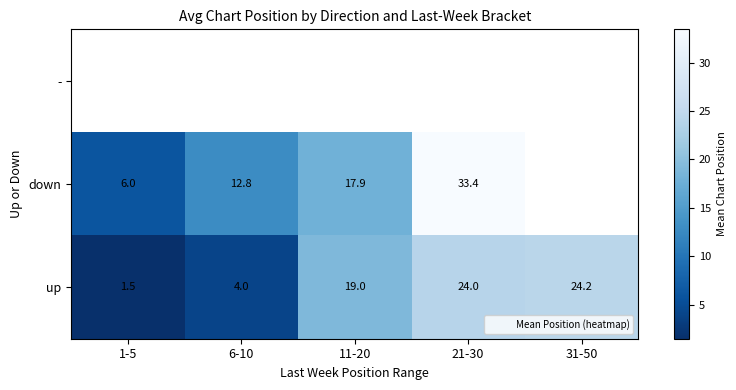

Is the value of up at 11-20 greater than the value of - at 11-20?

No